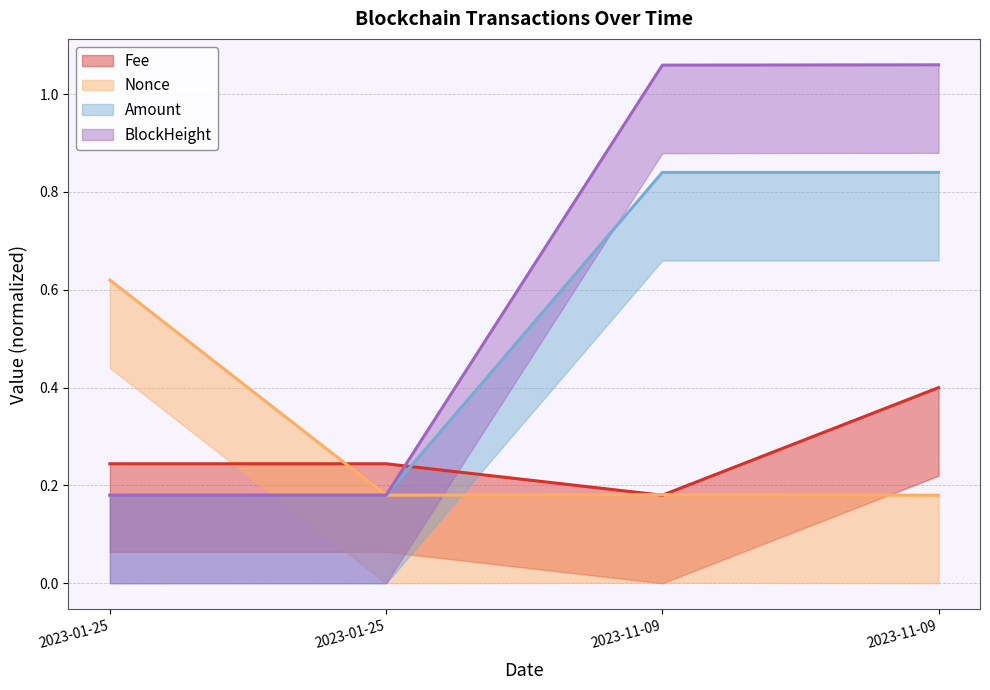

How many values in the BlockHeight series exceed 1?

2